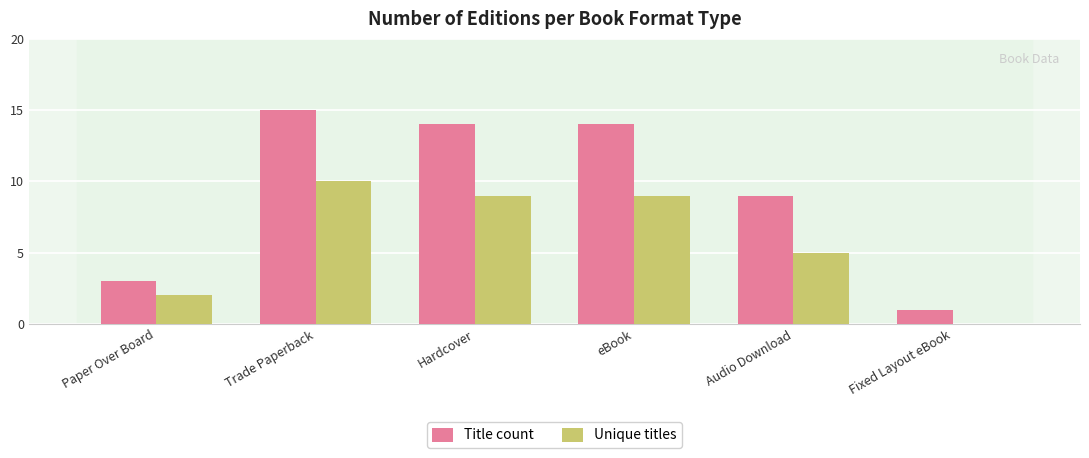

Which series has the largest range (max minus min)?

Title count